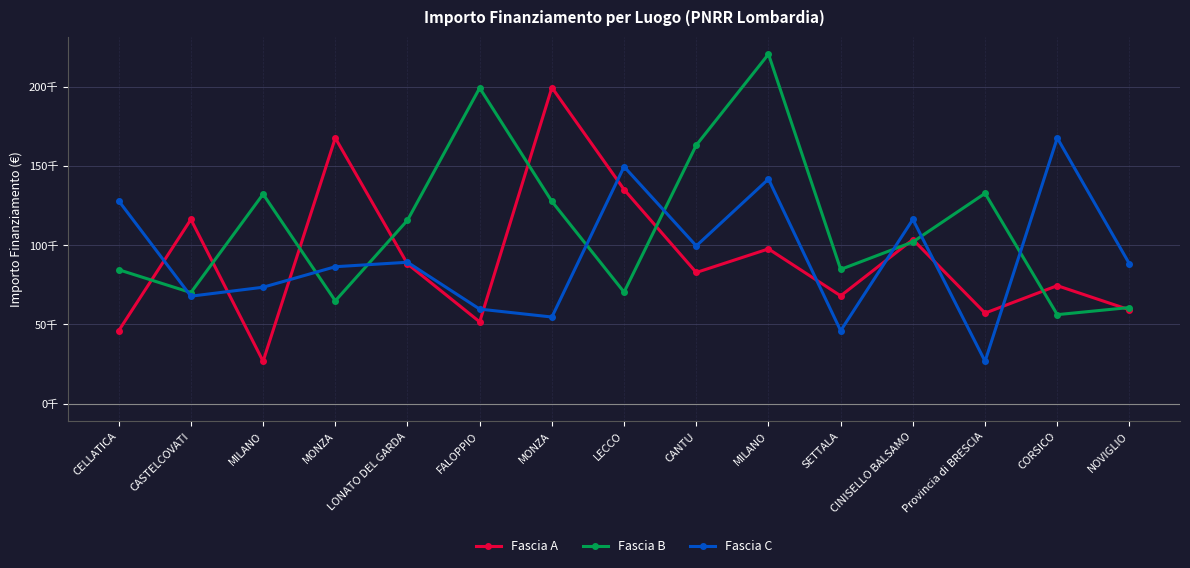

Which series has the largest total across all categories?

Fascia B